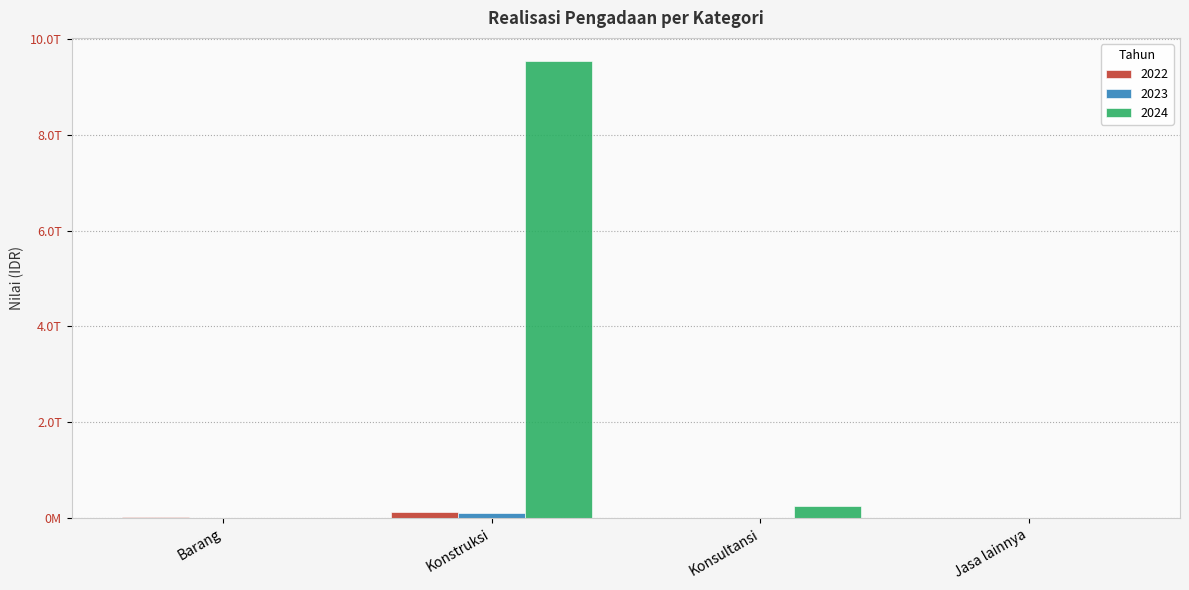

What is the label of the 3rd bar from the left?

Konsultansi